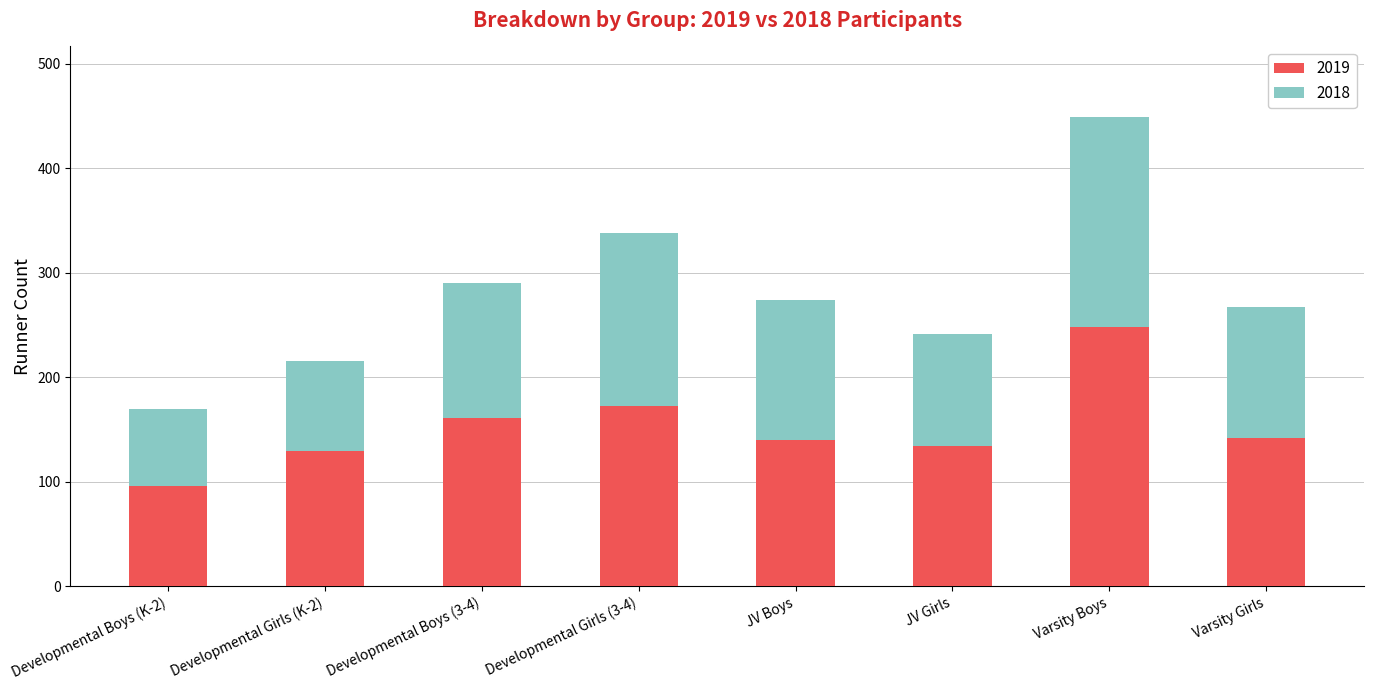

What is the sum of the 2019 values at Varsity Boys and Developmental Boys (3-4)?

409